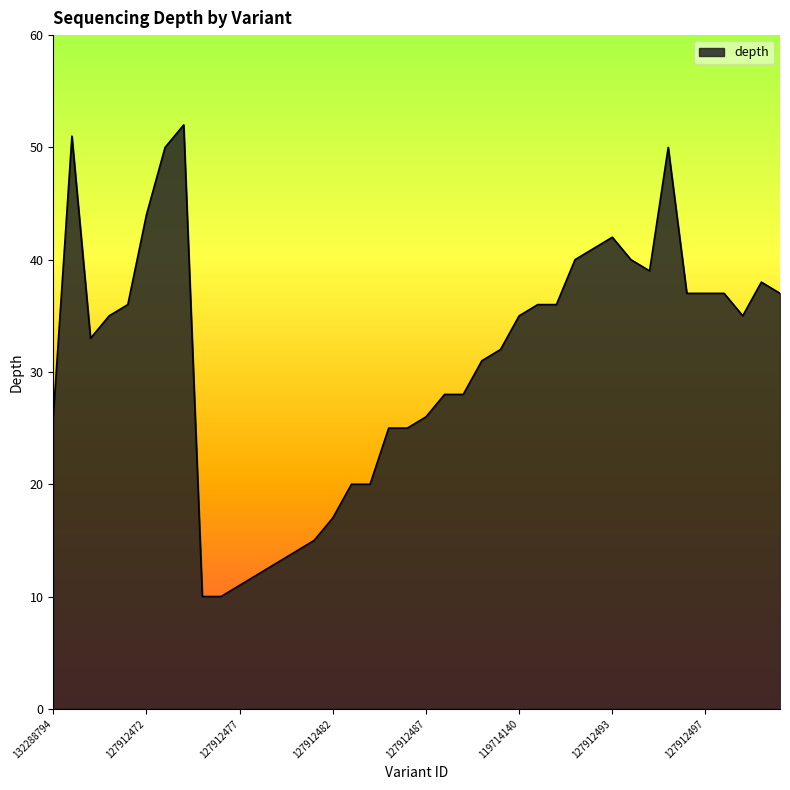

What is the maximum value shown in the chart?

52